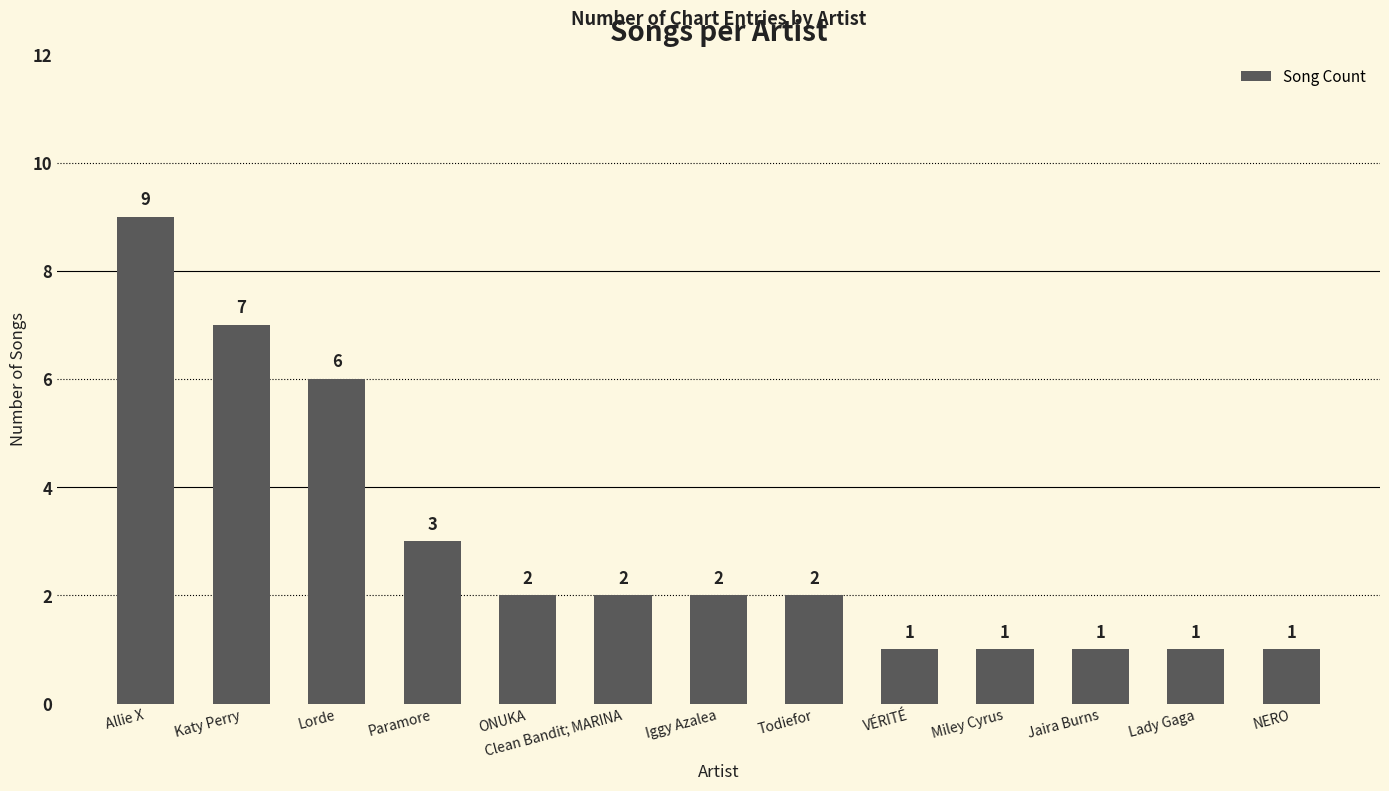

Which has a higher value, Lorde or Todiefor?

Lorde